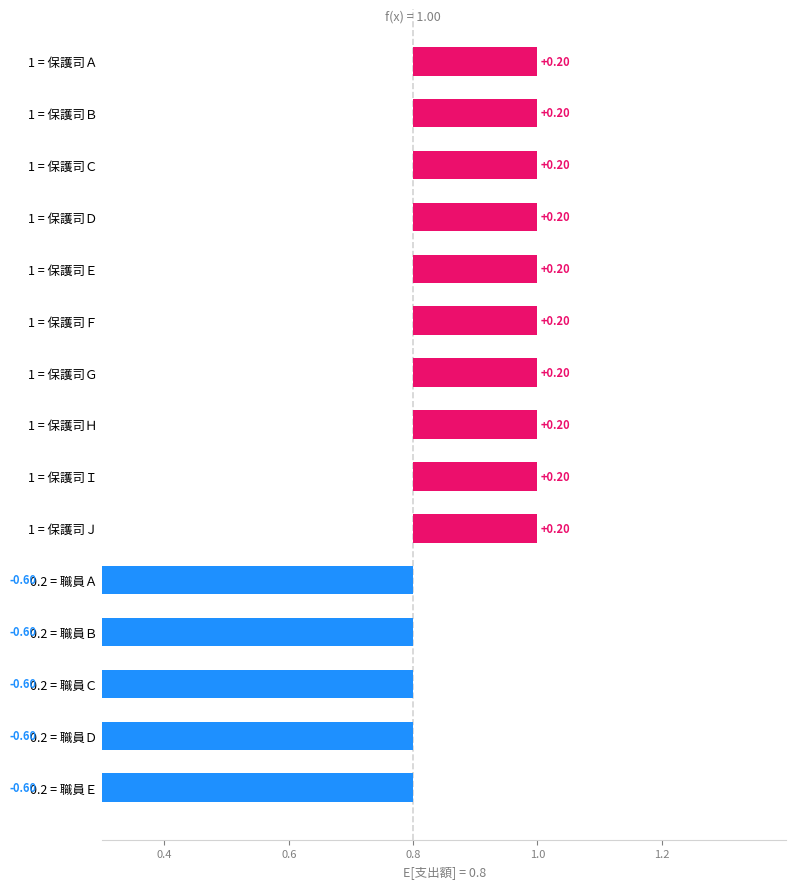

What is the sum of all values?

-1.0